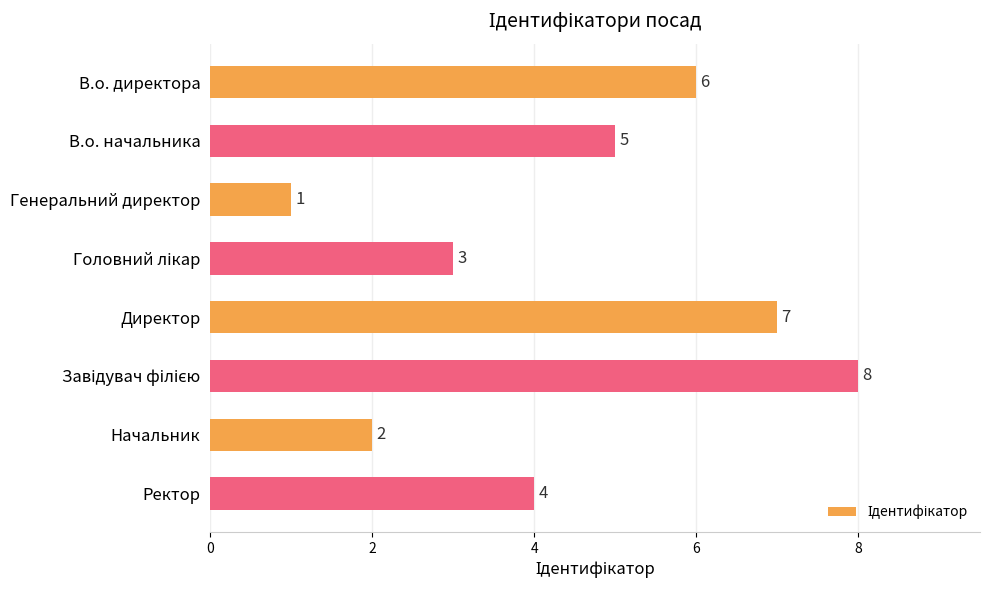

What is the change in value from В.о. начальника to Начальник?

-3